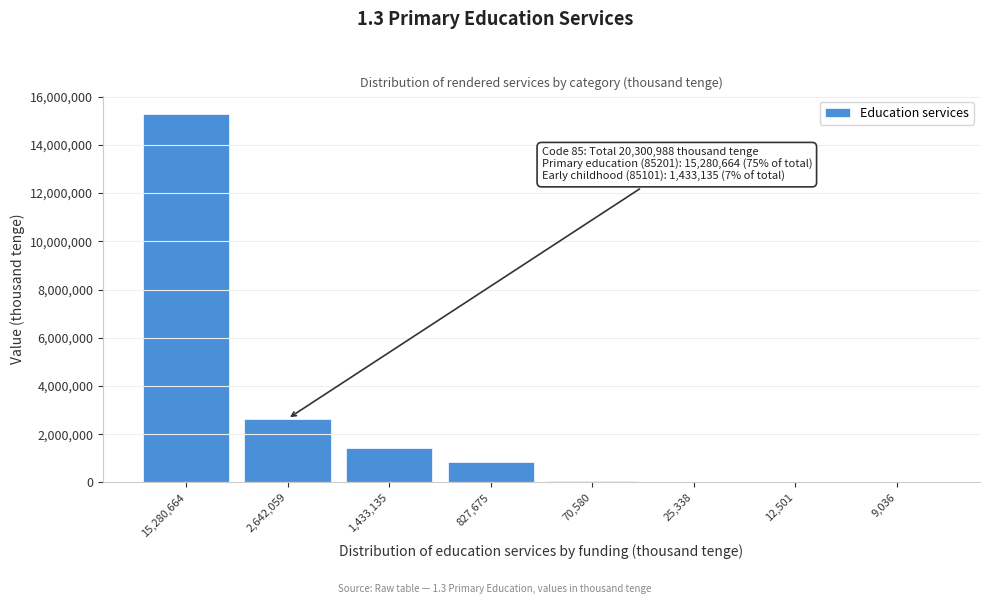

What is the sum of all values?

20300988